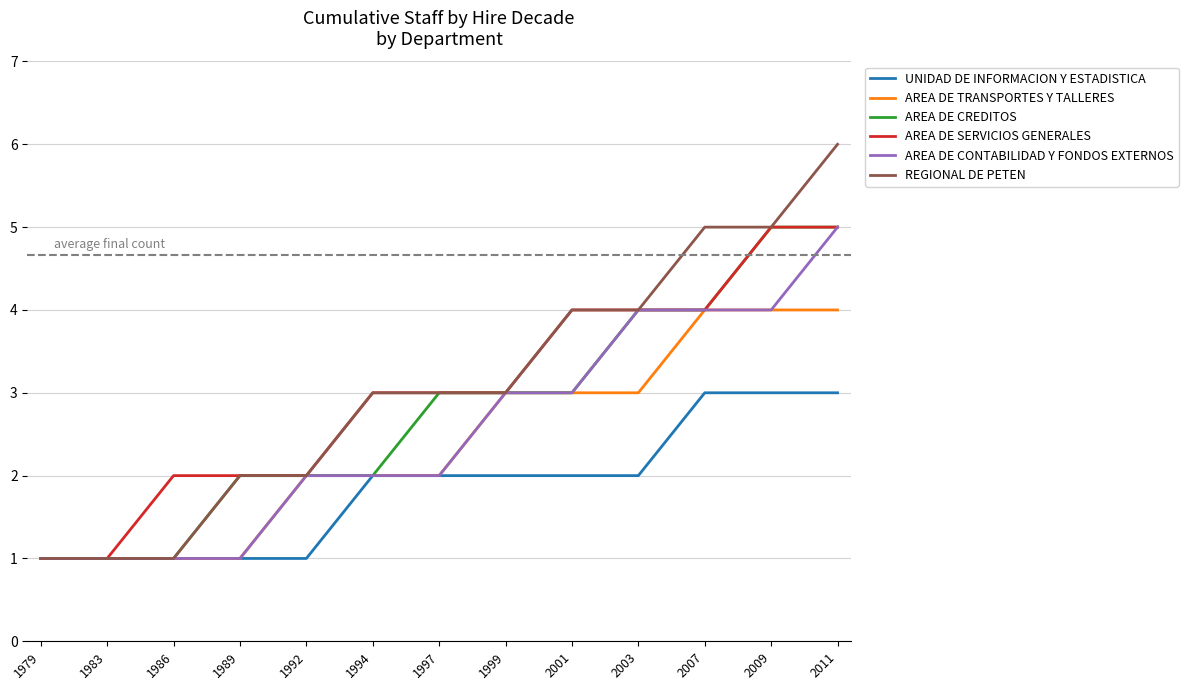

What is the total value across all series at 2003?

21